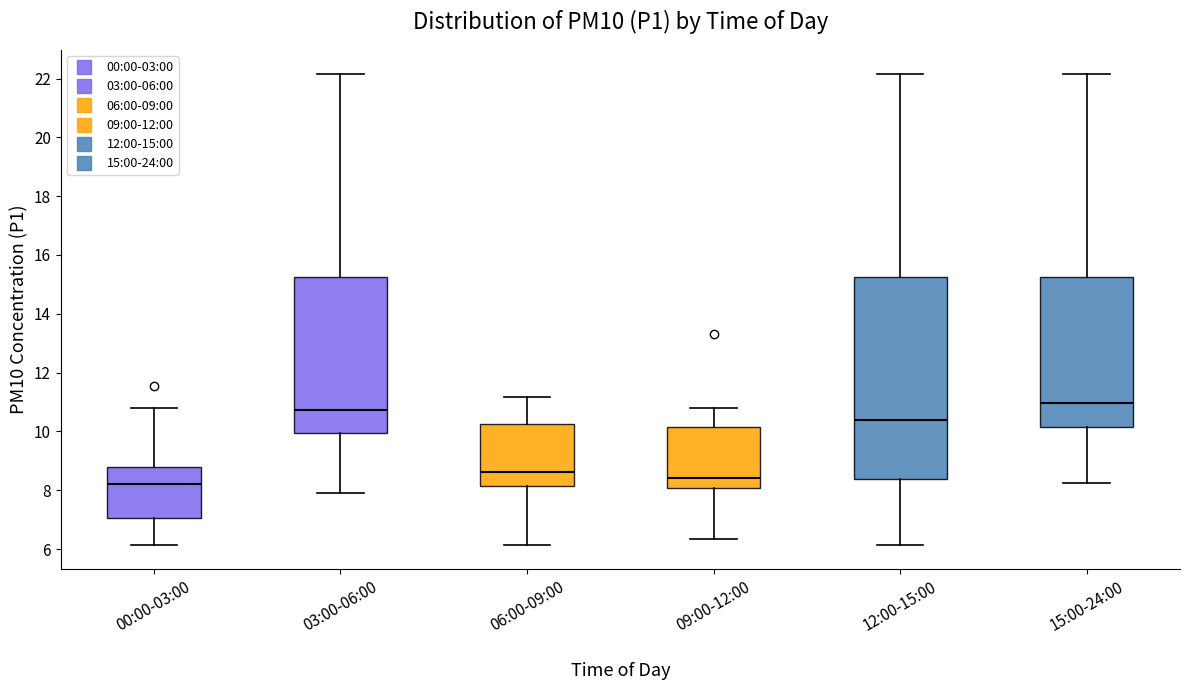

Which box is the tallest, from its lower edge to its upper edge?

12:00-15:00